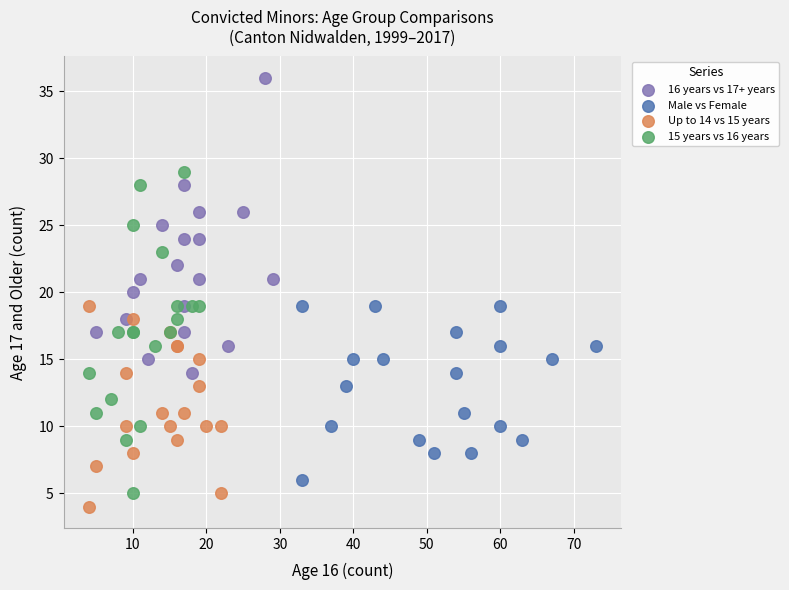

Which series contains the highest Y value?

16 years vs 17+ years